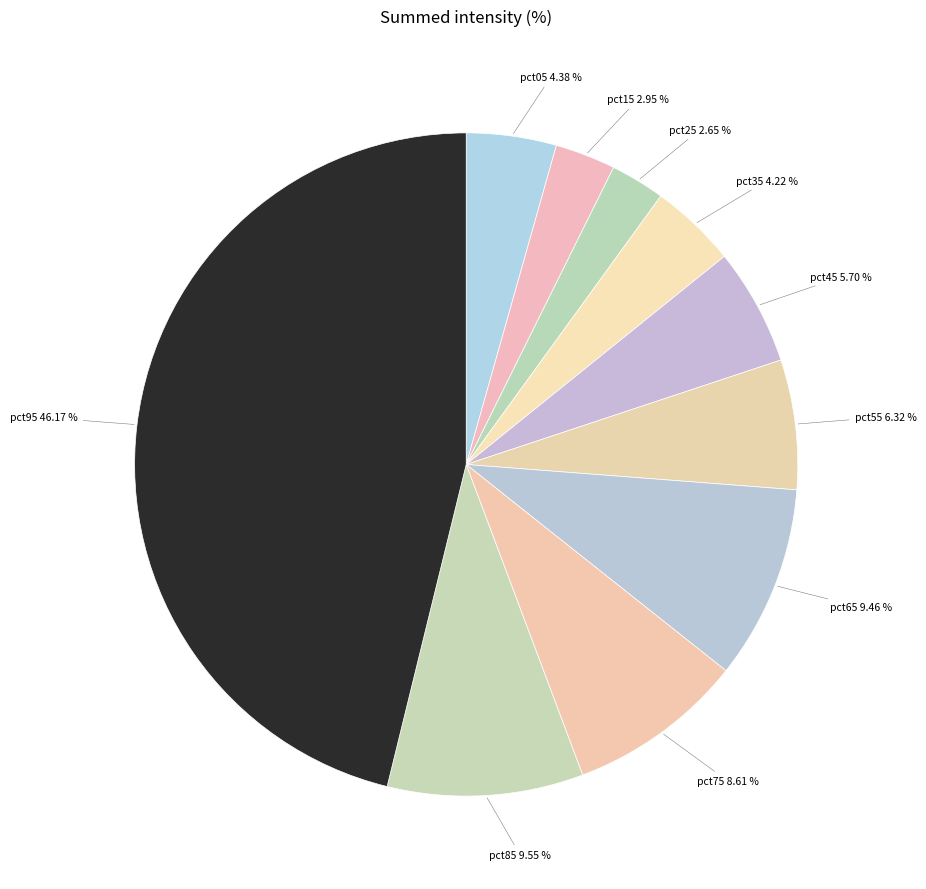

To the nearest percent, what is the difference between the largest and smallest slice percentages?

44%